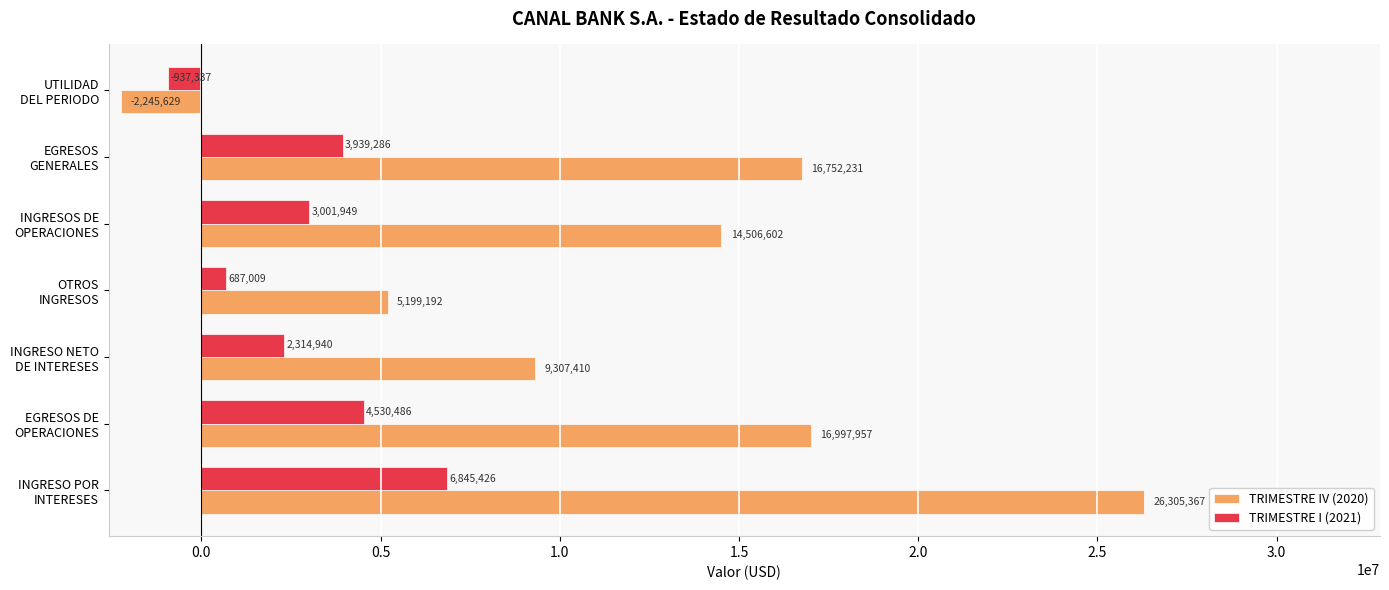

How many positive values does the TRIMESTRE IV (2020) series have?

6